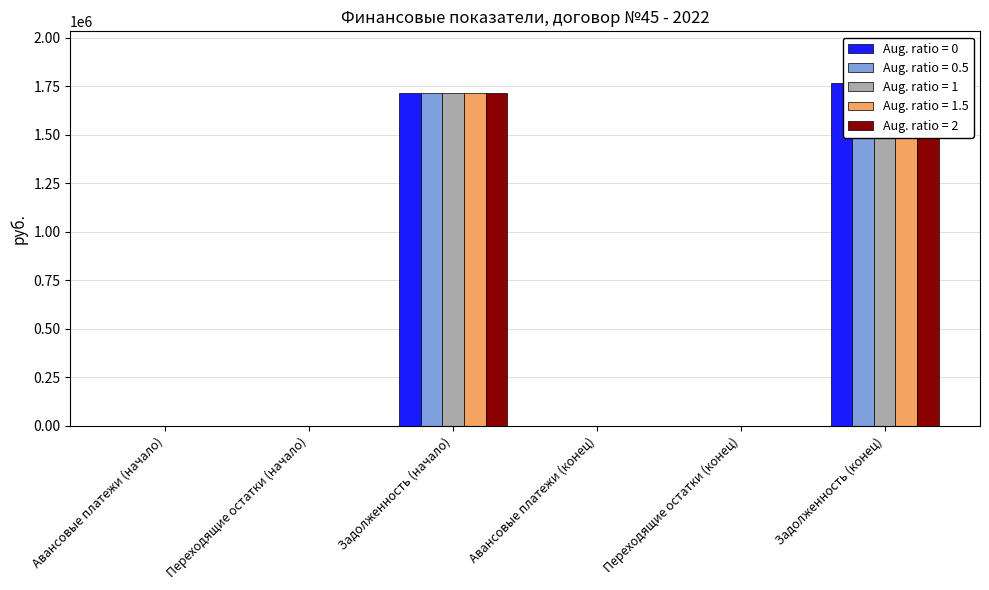

What is the difference between the second highest and minimum values in the Aug. ratio = 2 series?

1715899.8